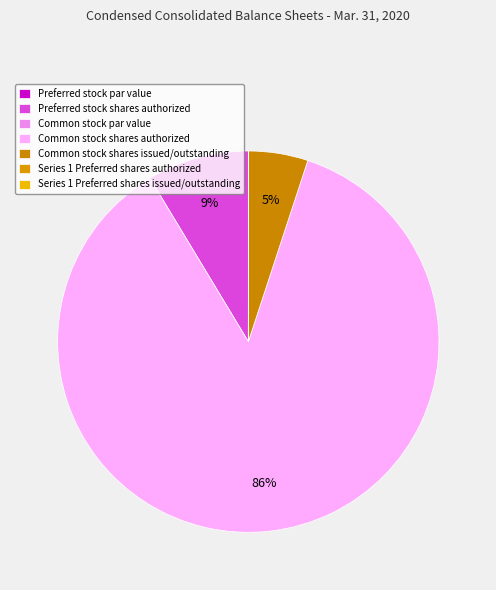

What percentage is NOT represented by Common stock shares authorized?

13.7%